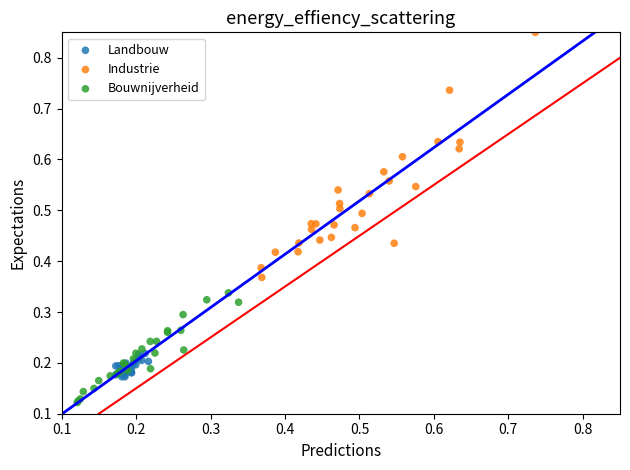

Which series has the largest Y range (max minus min)?

Industrie